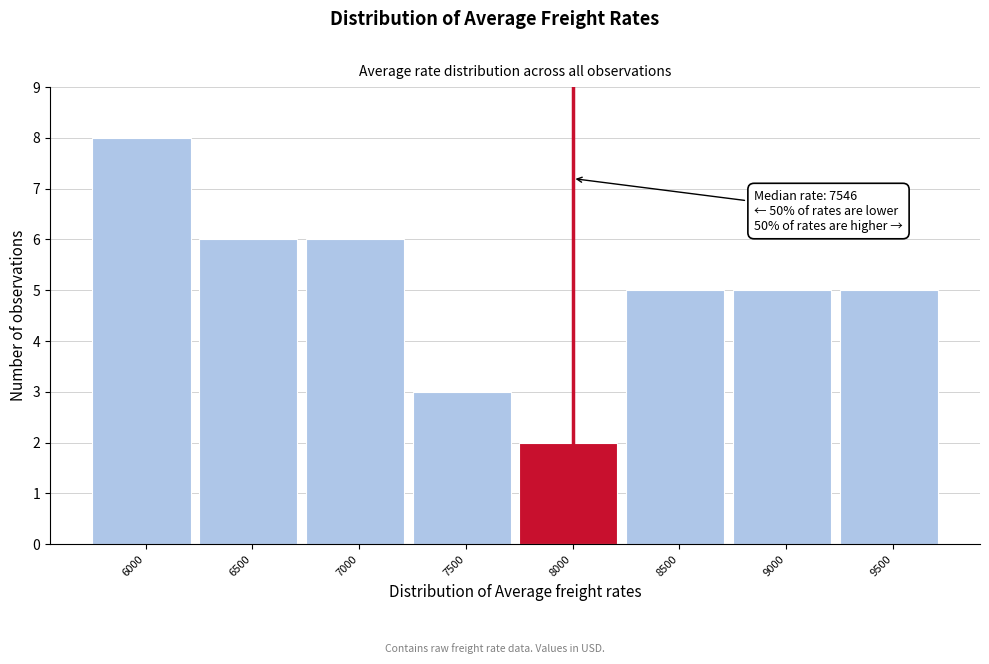

Reading left to right, list all the values displayed in this chart.

8	6	6	3	2	5	5	5